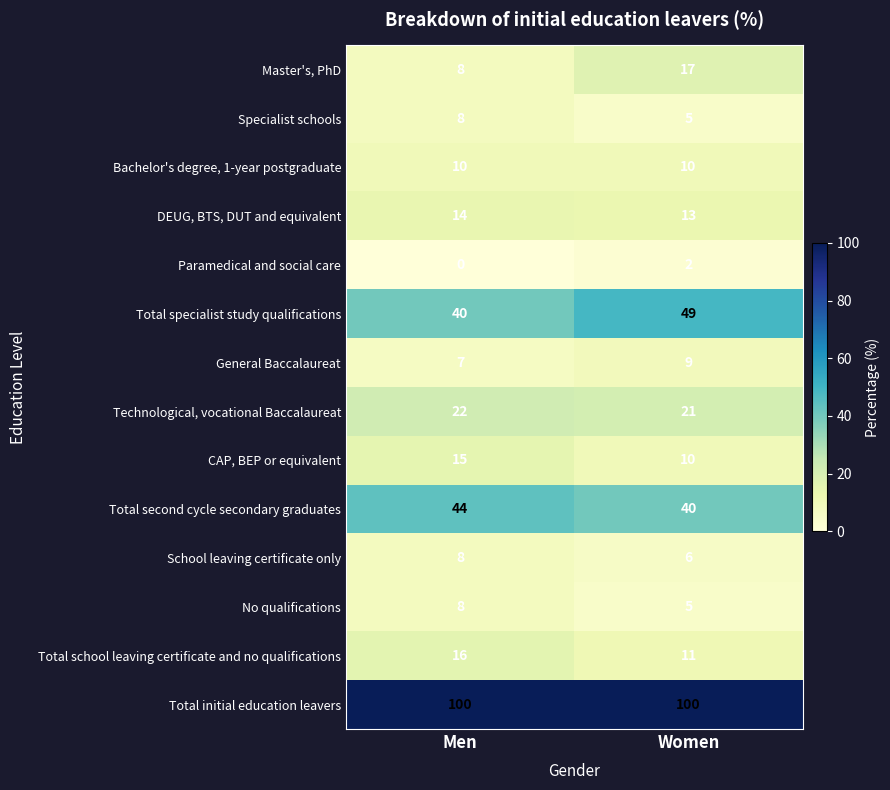

Rank the categories by Total second cycle secondary graduates value from highest to lowest.

Men, Women